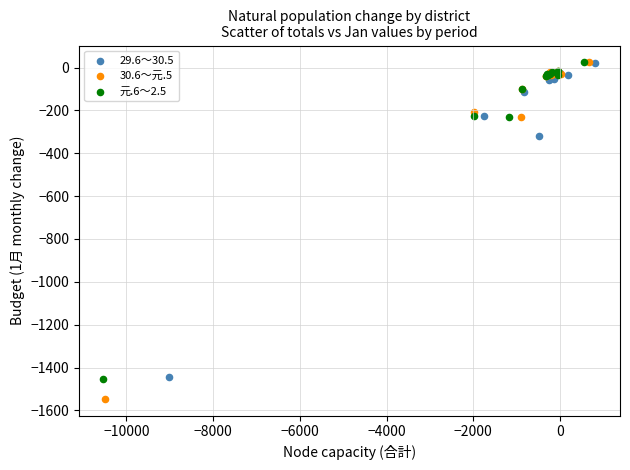

What are all the series names shown in the legend?

29.6～30.5, 30.6～元.5, 元.6～2.5